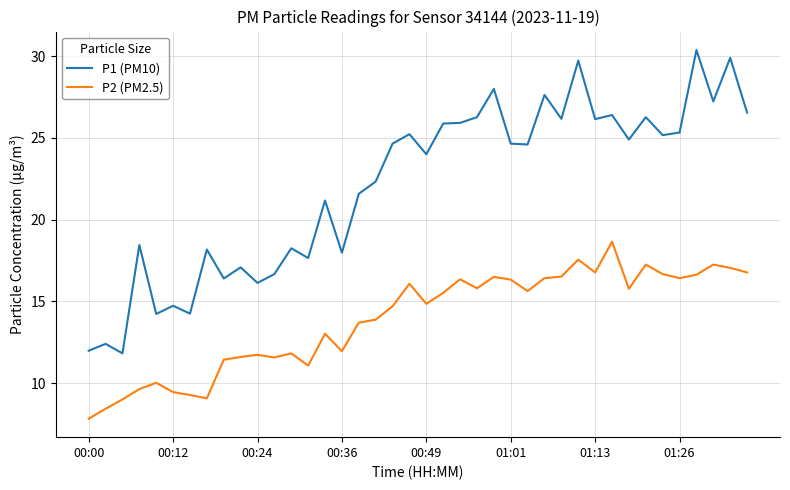

Which series has the largest total across all categories?

P1 (PM10)